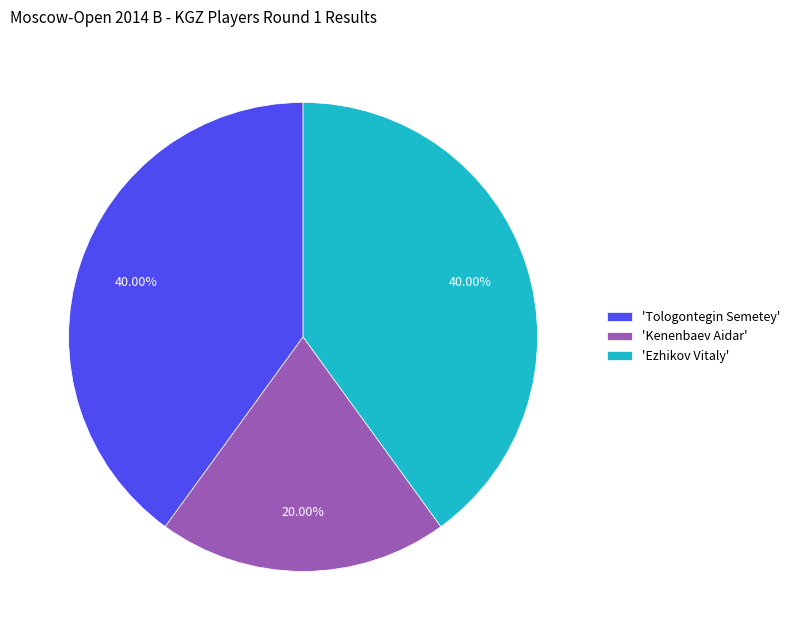

To the nearest percent, what is the difference between the largest and smallest slice percentages?

20%